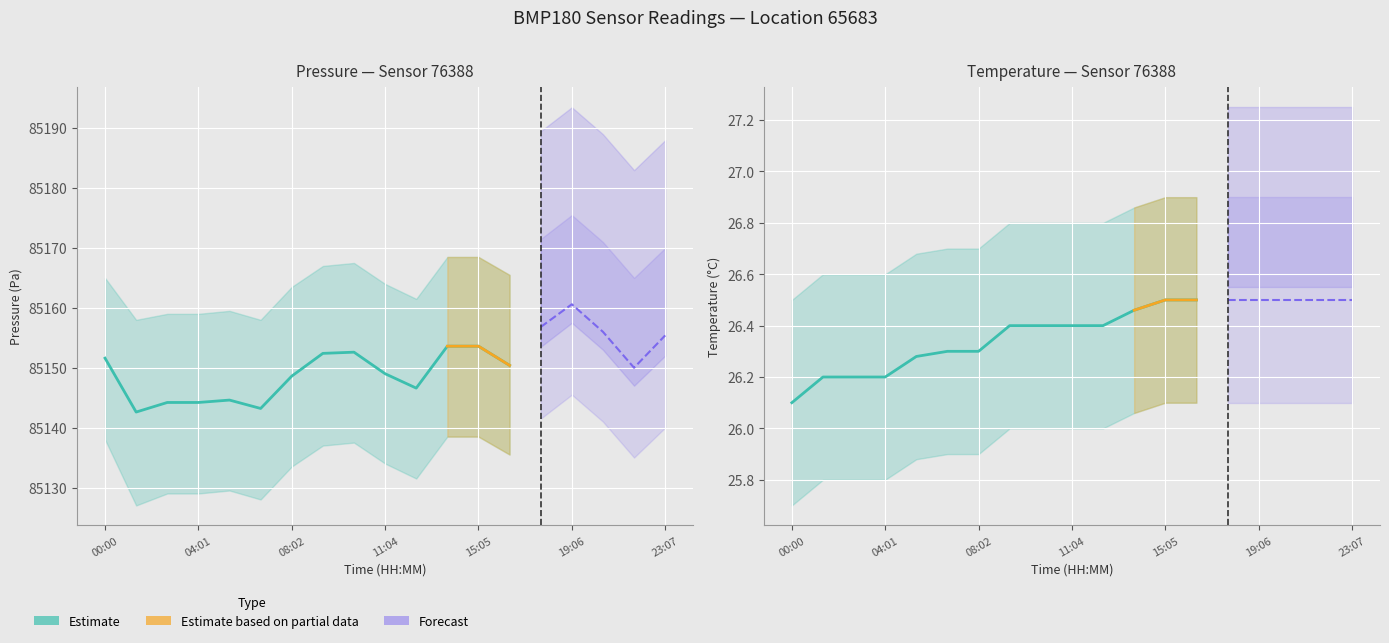

True or false: temperature and pressure_upper cross at least once.

False